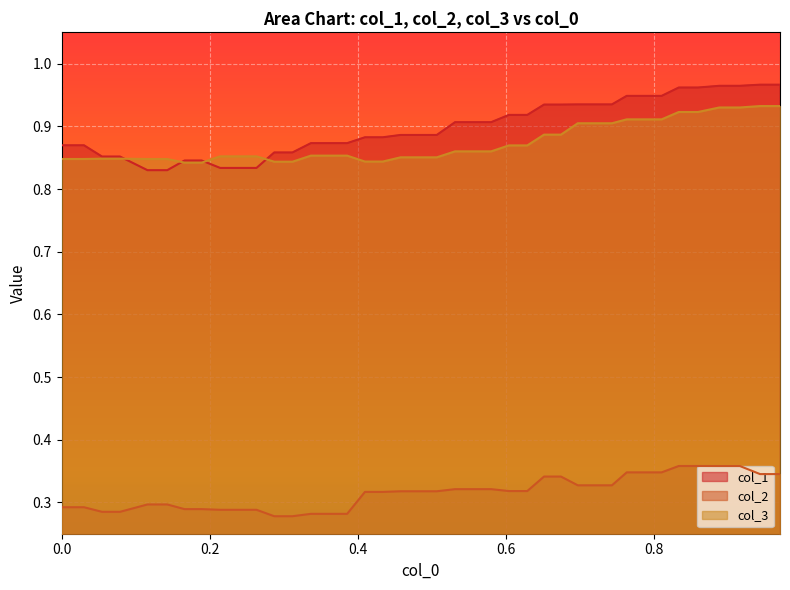

Which category has the highest value across all series?

0.94344568